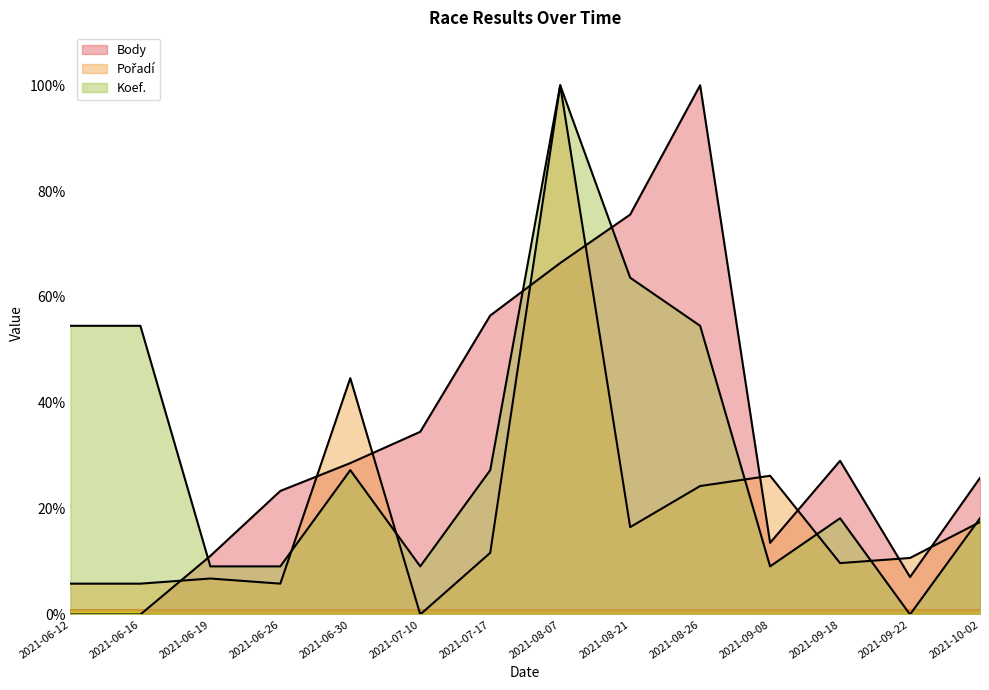

At which category is the sum across all series the highest?

2021-08-07